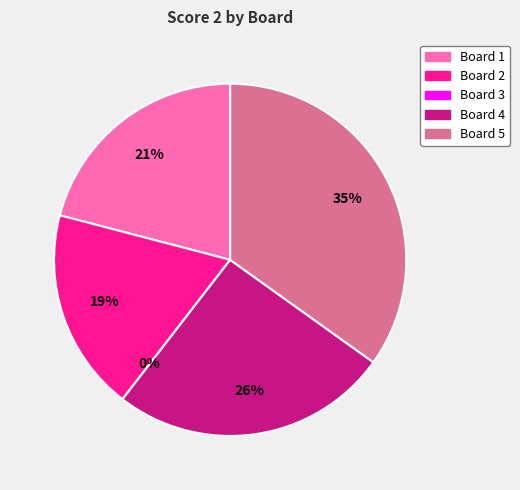

What is the ratio of the value at Board 5 to the value at Board 2?

1.9